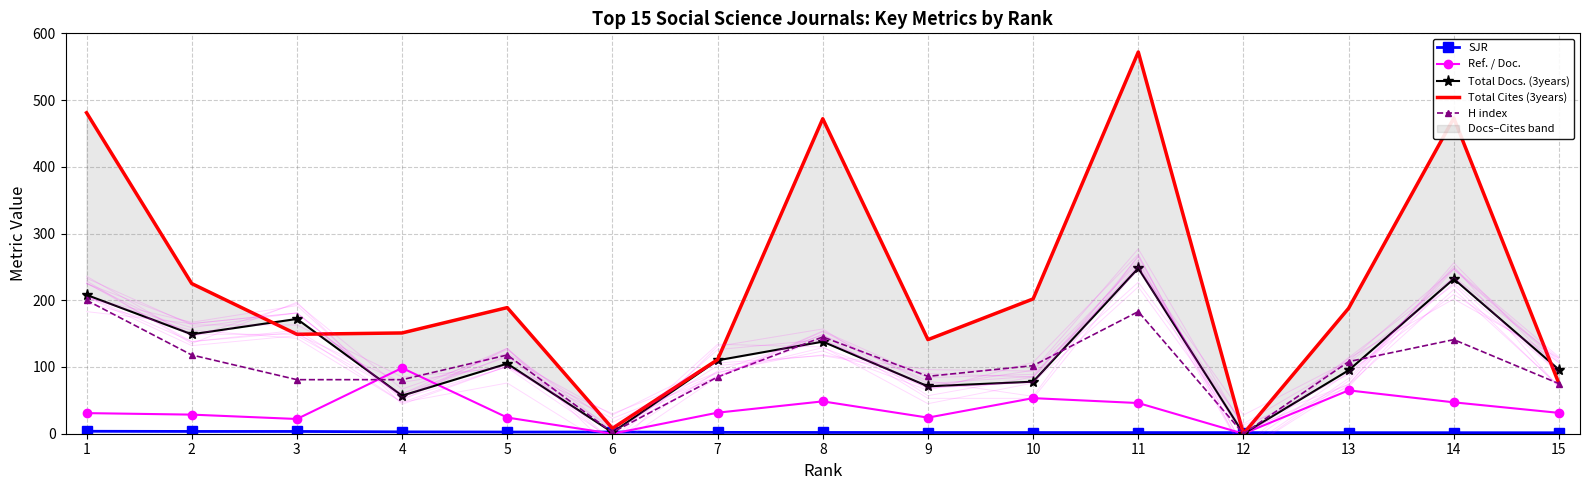

True or false: Ref. / Doc. has a value of 28.6 at 2.

True